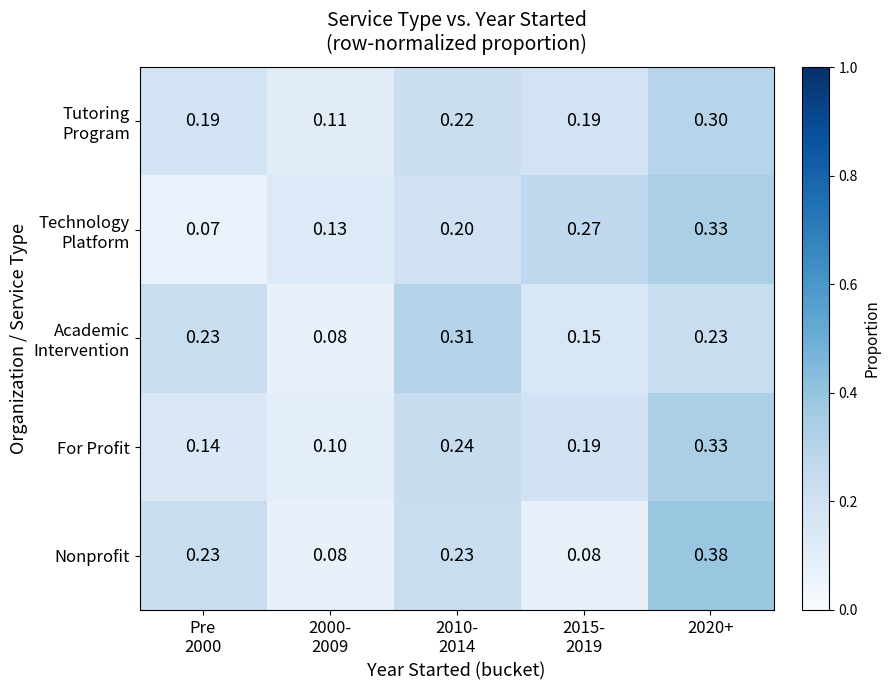

Which series has the widest spread of values?

Nonprofit